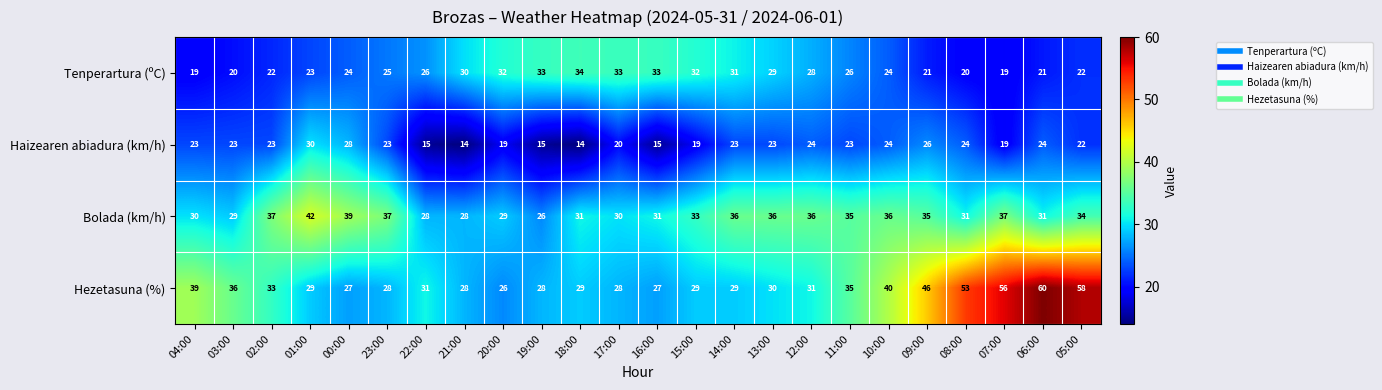

Rank the series by their average value, from lowest to highest.

Haizearen abiadura (km/h), Tenperartura (ºC), Bolada (km/h), Hezetasuna (%)